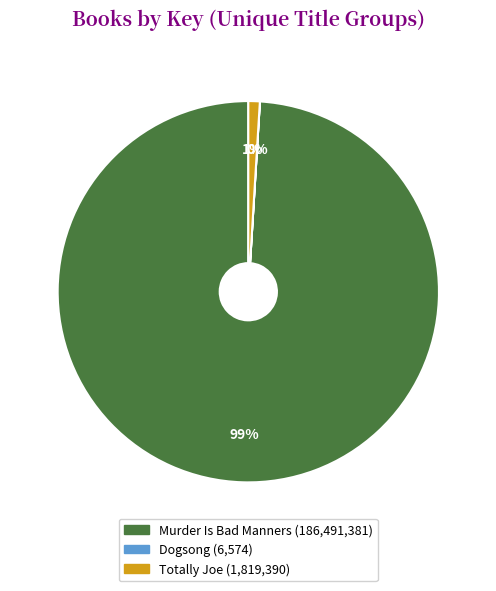

Is it true that Murder Is Bad Manners is 87% of the pie?

False